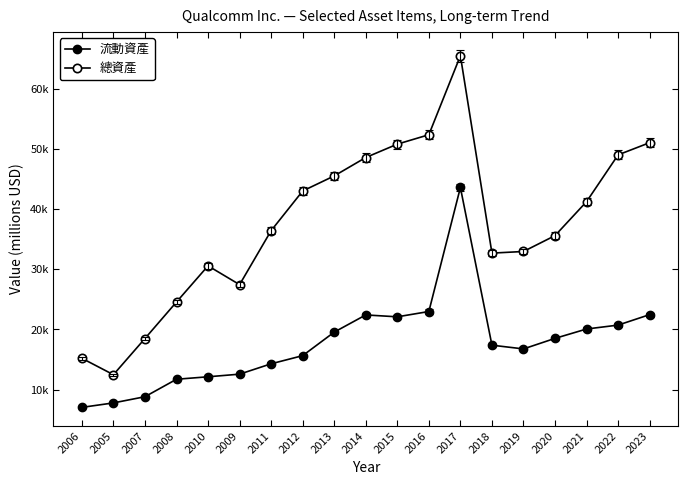

How many series are shown in this chart?

2